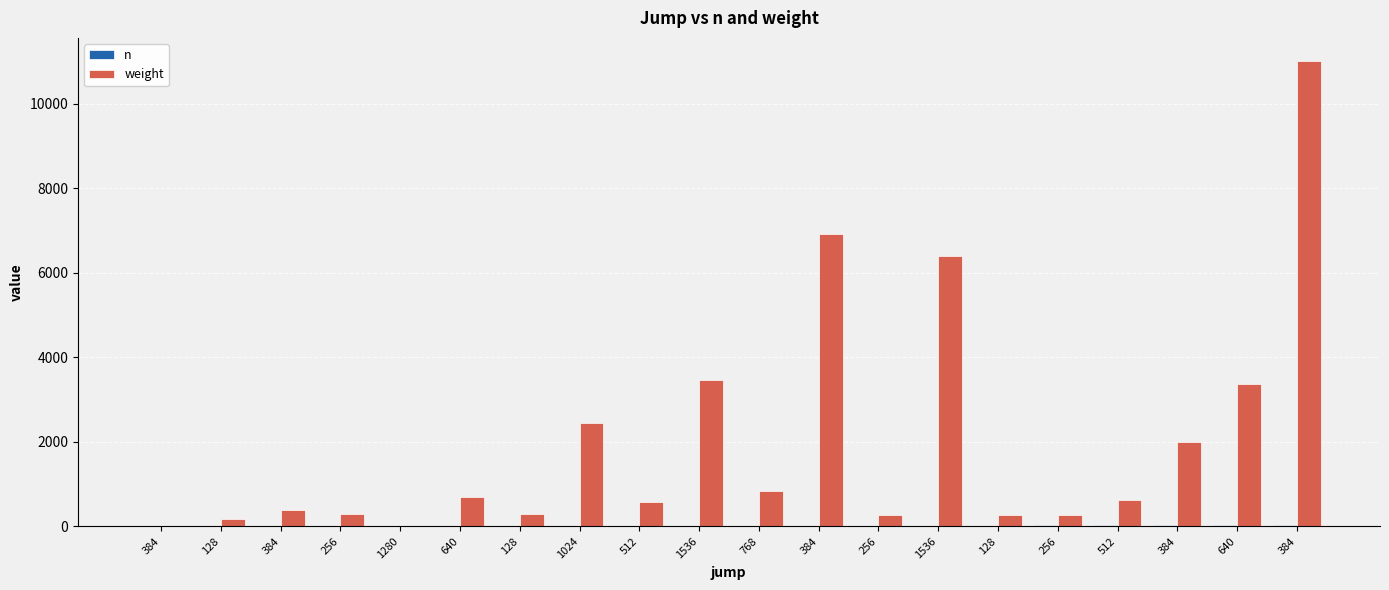

What is the value of the weight bar at the 11th from the left?

823